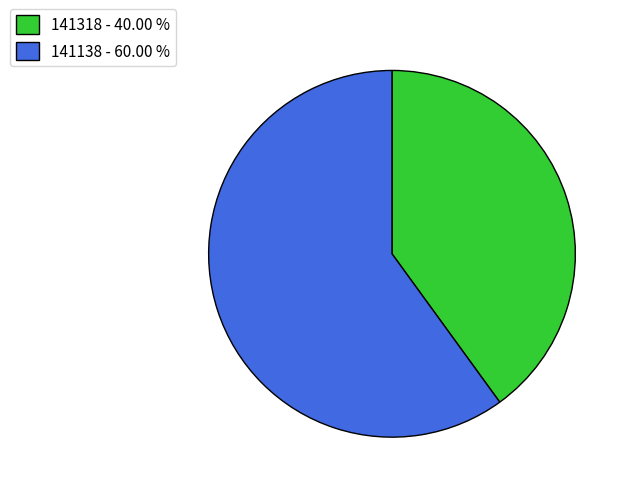

Rank the categories by value from lowest to highest.

141318, 141138